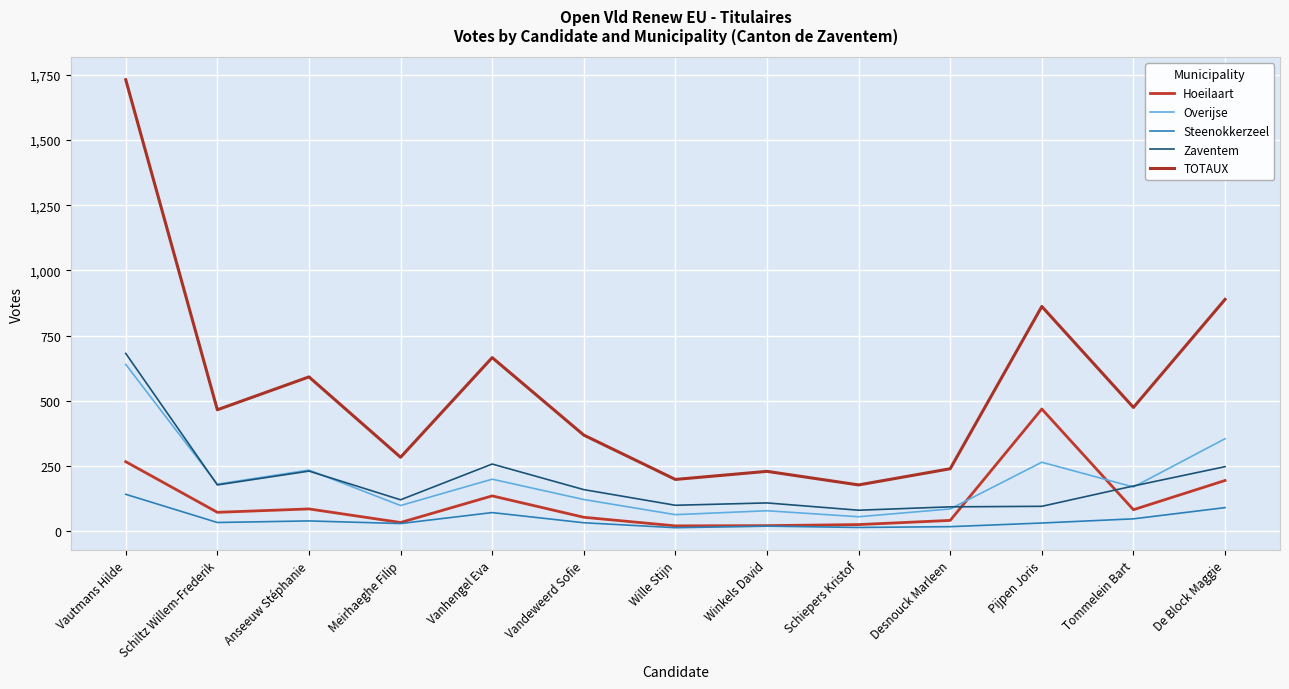

True or false: Hoeilaart and TOTAUX cross at least once.

False